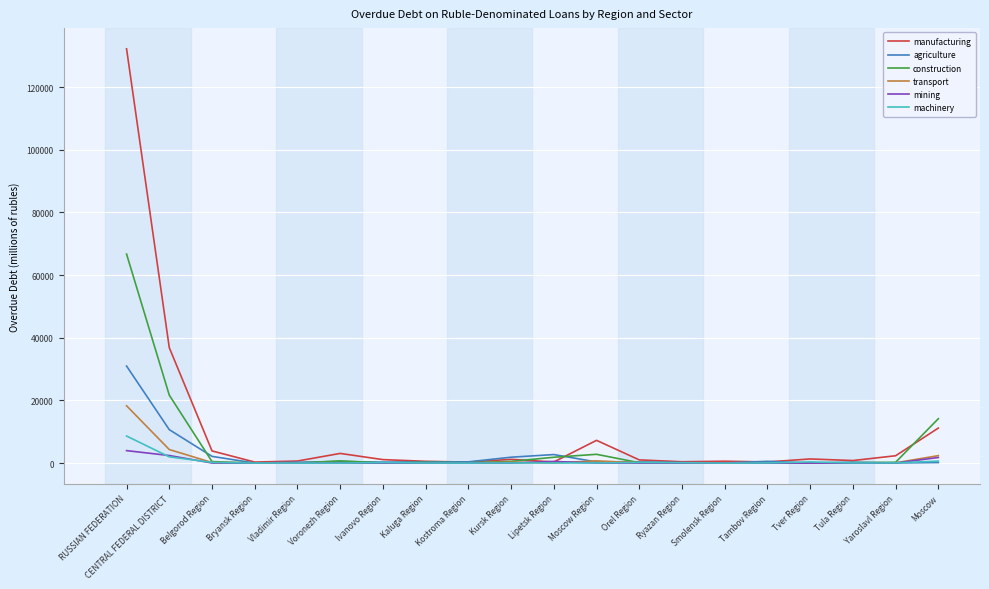

Which series has the largest range (max minus min)?

manufacturing